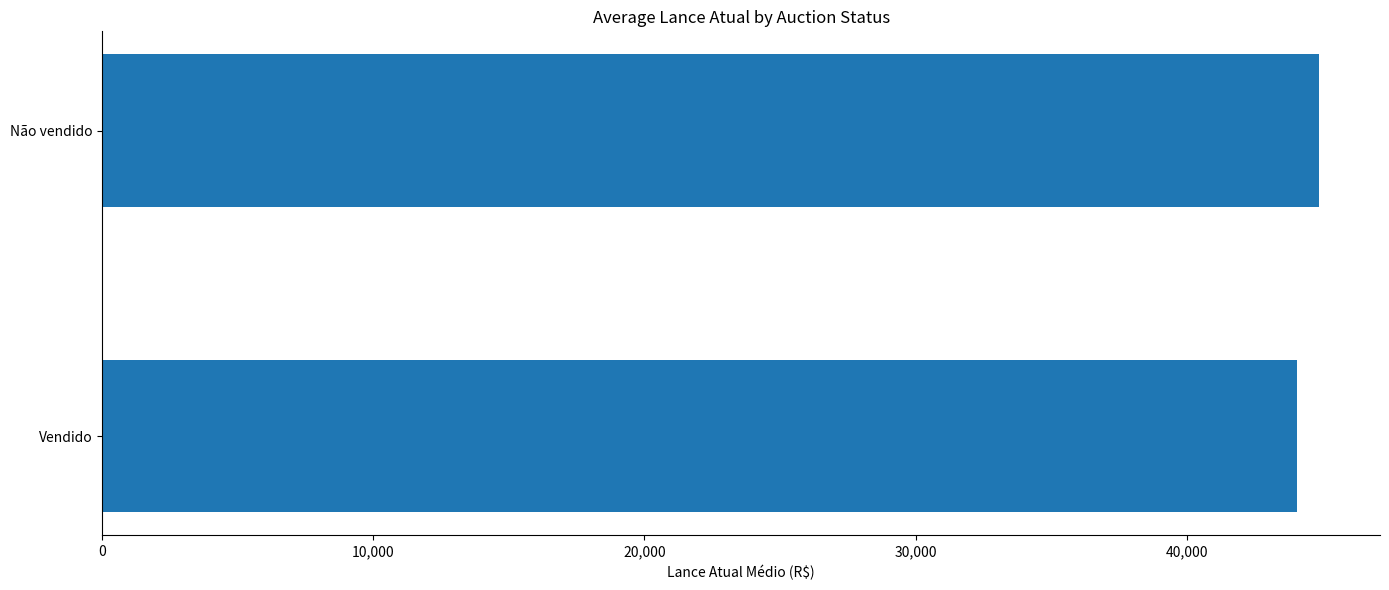

What is the minimum value shown in the chart?

44062.5